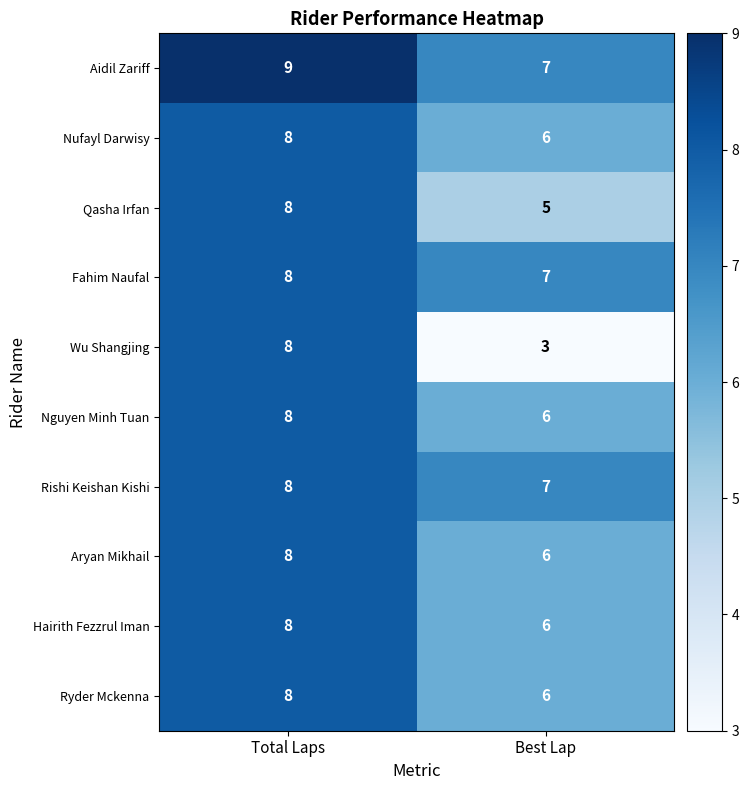

Between Total Laps and Best Lap, which series saw the biggest shift?

Wu Shangjing